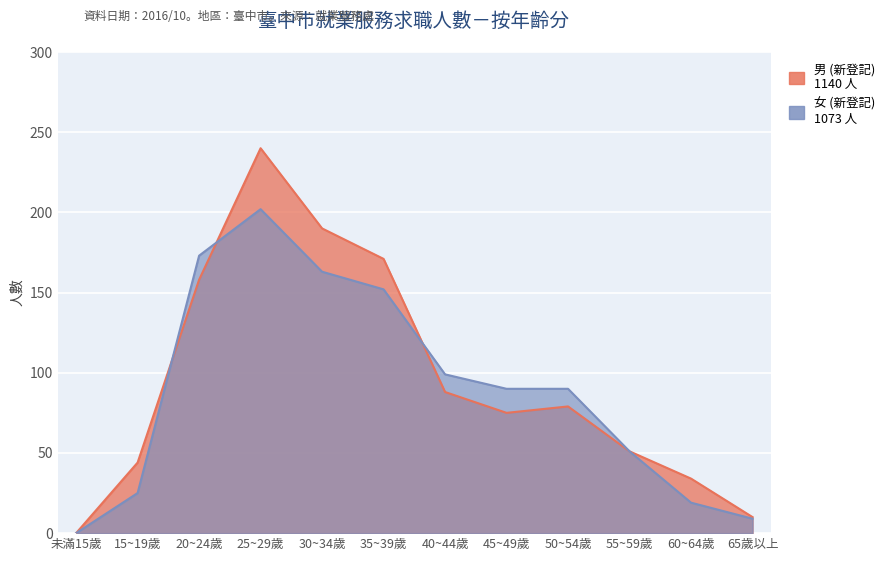

Which has a higher value, 40~44歲 or 15~19歲?

40~44歲